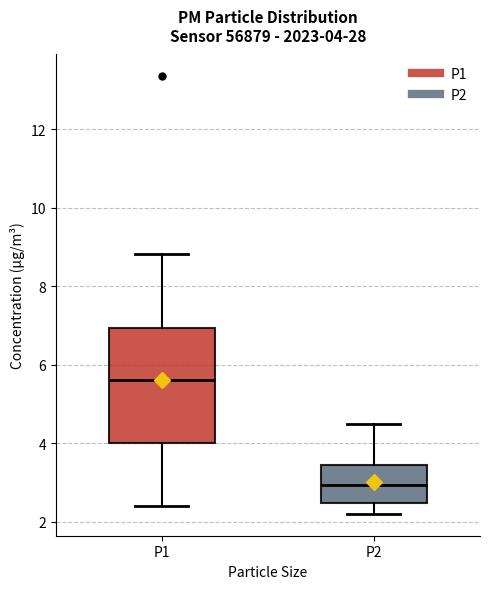

Which box has the lowest median line?

P2